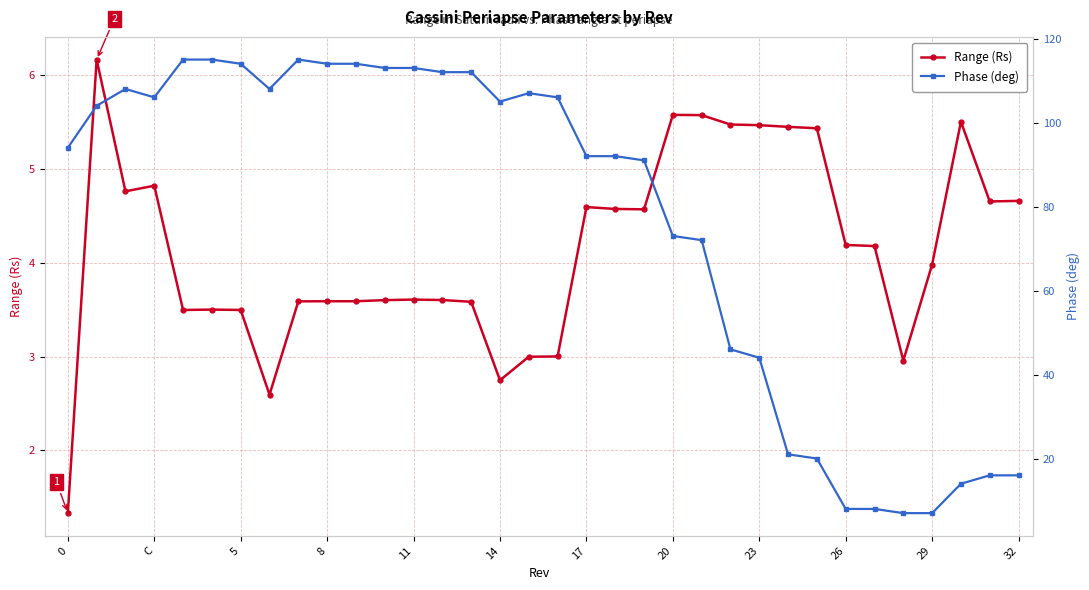

Which series has the largest range (max minus min)?

Phase (deg)